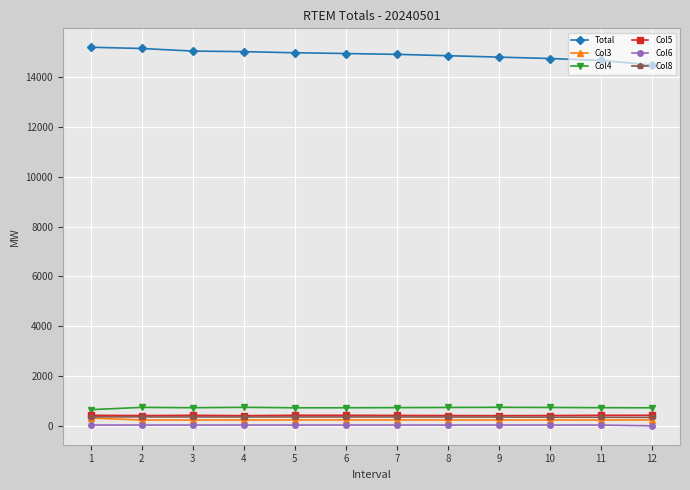

Is the value of Total at 12 greater than the value of Col6 at 11?

Yes